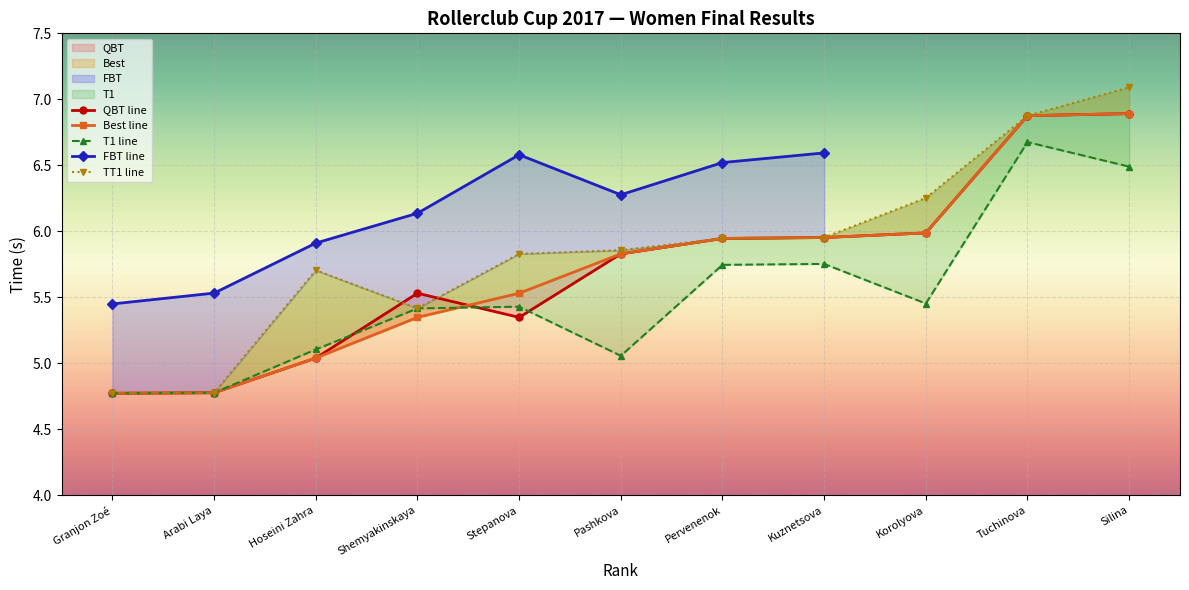

At which label does FBT line first exceed 6?

Shemyakinskaya